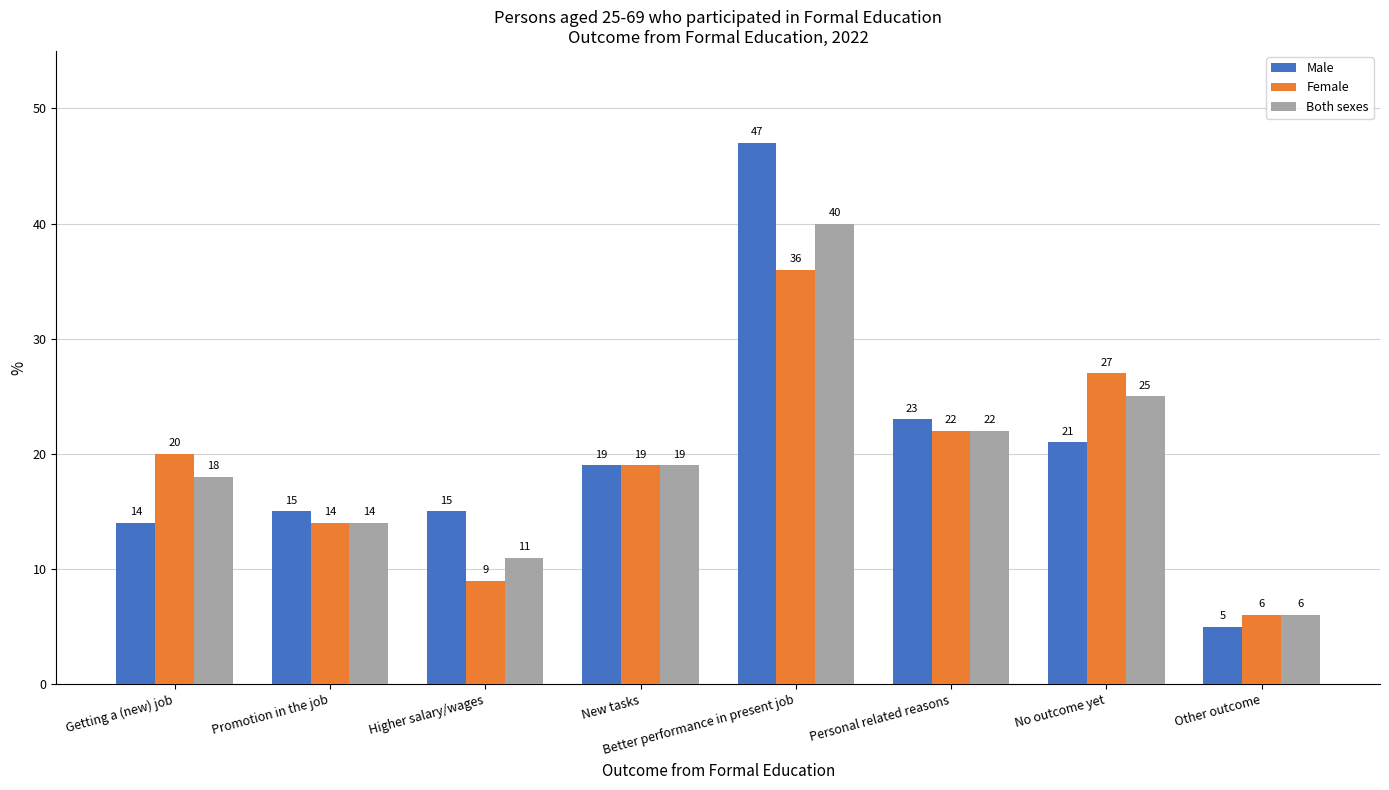

At which category is the sum across all series the highest?

Better performance in present job